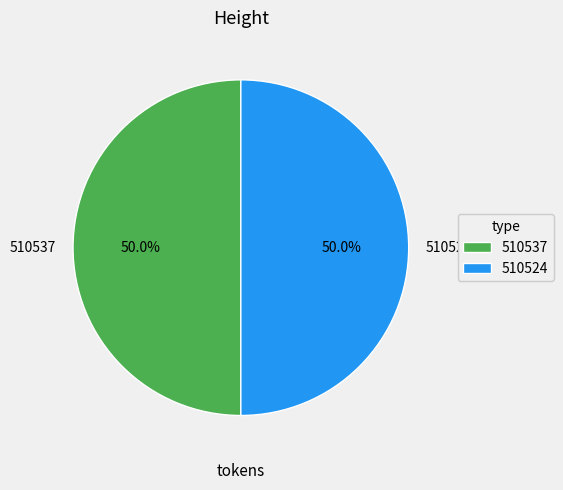

How many slices are in this pie chart?

2